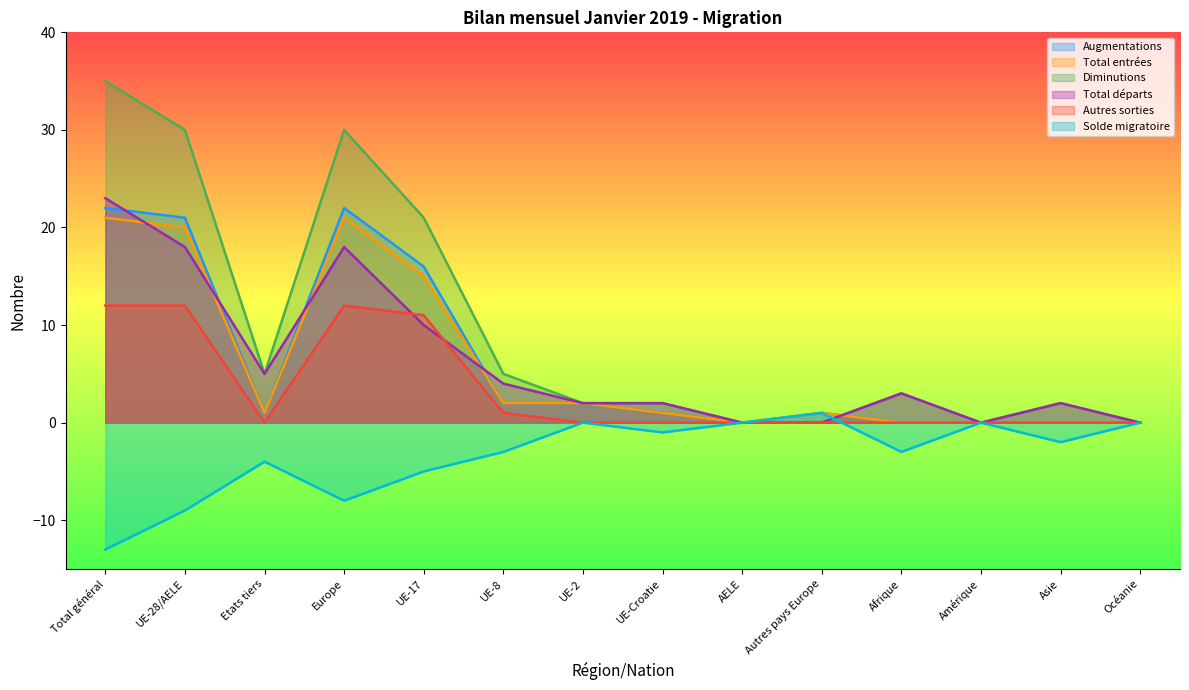

Reading right to left, extract all data points from this chart.

Augmentations: 0	0	0	0	1	0	1	2	2	16	22	1	21	22
Total entrées: 0	0	0	0	1	0	1	2	2	15	21	1	20	21
Diminutions: 0	2	0	3	0	0	2	2	5	21	30	5	30	35
Total départs: 0	2	0	3	0	0	2	2	4	10	18	5	18	23
Autres sorties: 0	0	0	0	0	0	0	0	1	11	12	0	12	12
Solde migratoire: 0	-2	0	-3	1	0	-1	0	-3	-5	-8	-4	-9	-13